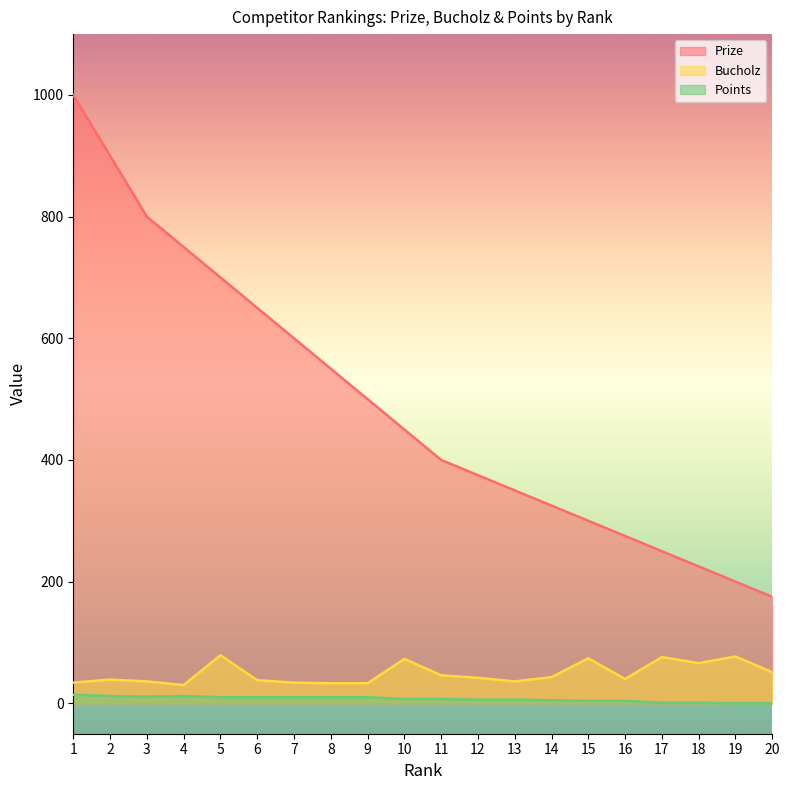

What is the spread (max minus min) of values at 10?

443